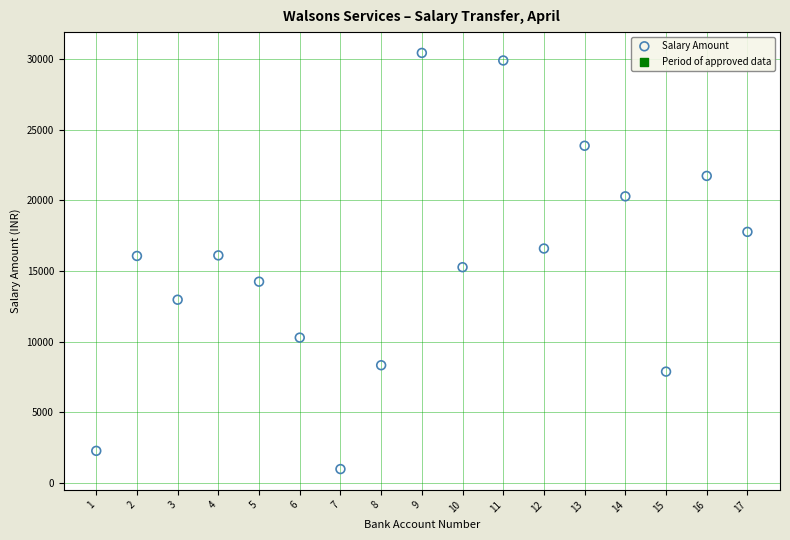

What is the range of X values (max minus min)?

16